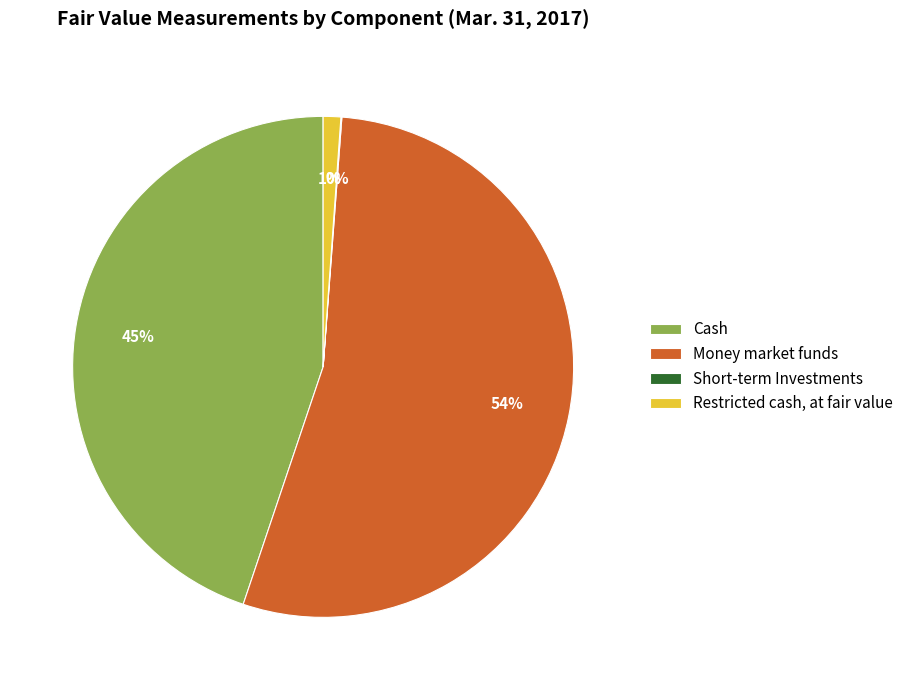

To the nearest percent, what is the difference between the Money market funds and Cash slice percentages?

9%